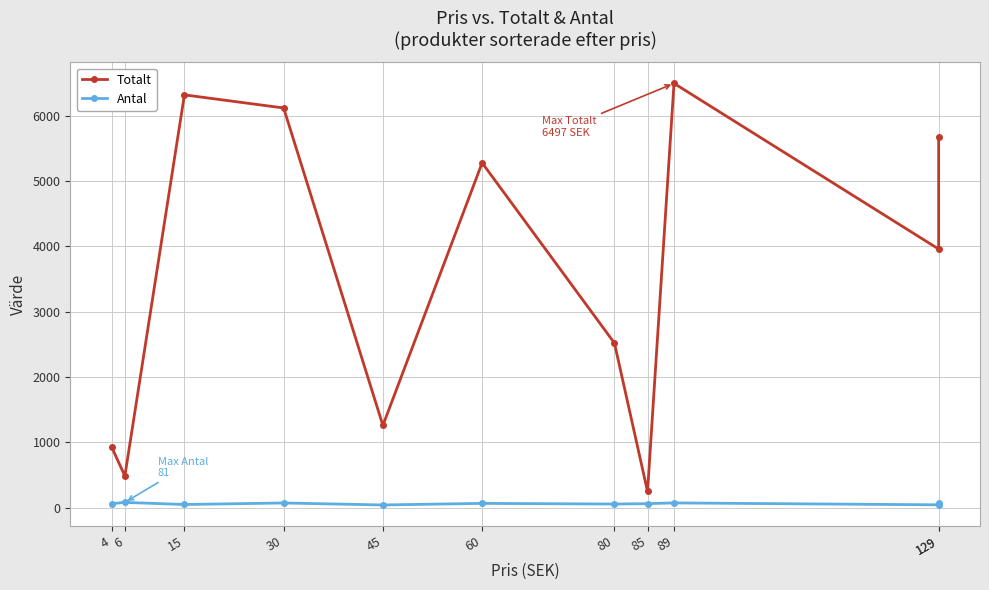

What is the minimum value for Antal?

42